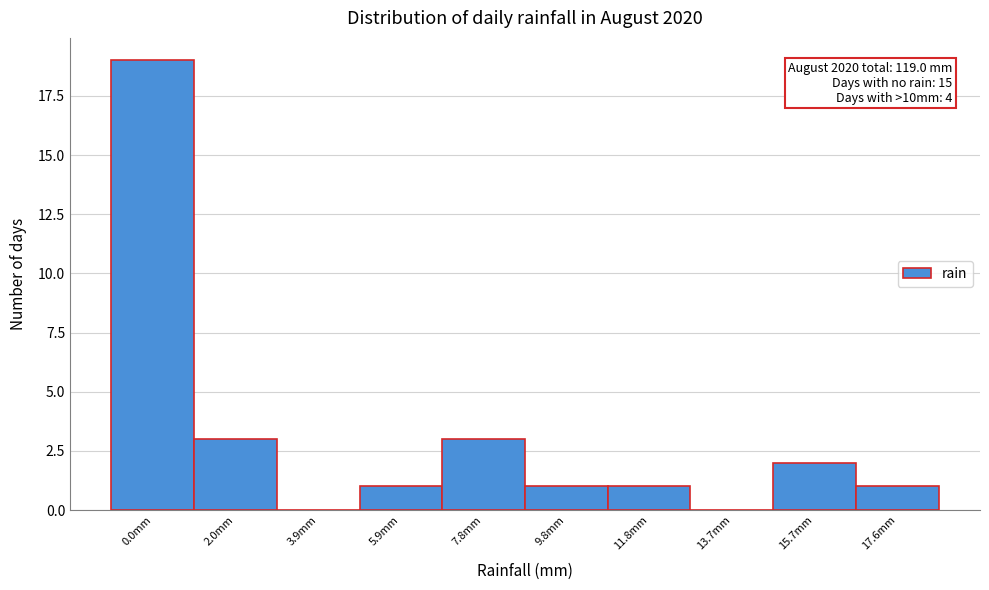

Reading left to right, list all the values displayed in this chart.

0.0mm=19	2.0mm=3	3.9mm=0	5.9mm=1	7.8mm=3	9.8mm=1	11.8mm=1	13.7mm=0	15.7mm=2	17.6mm=1